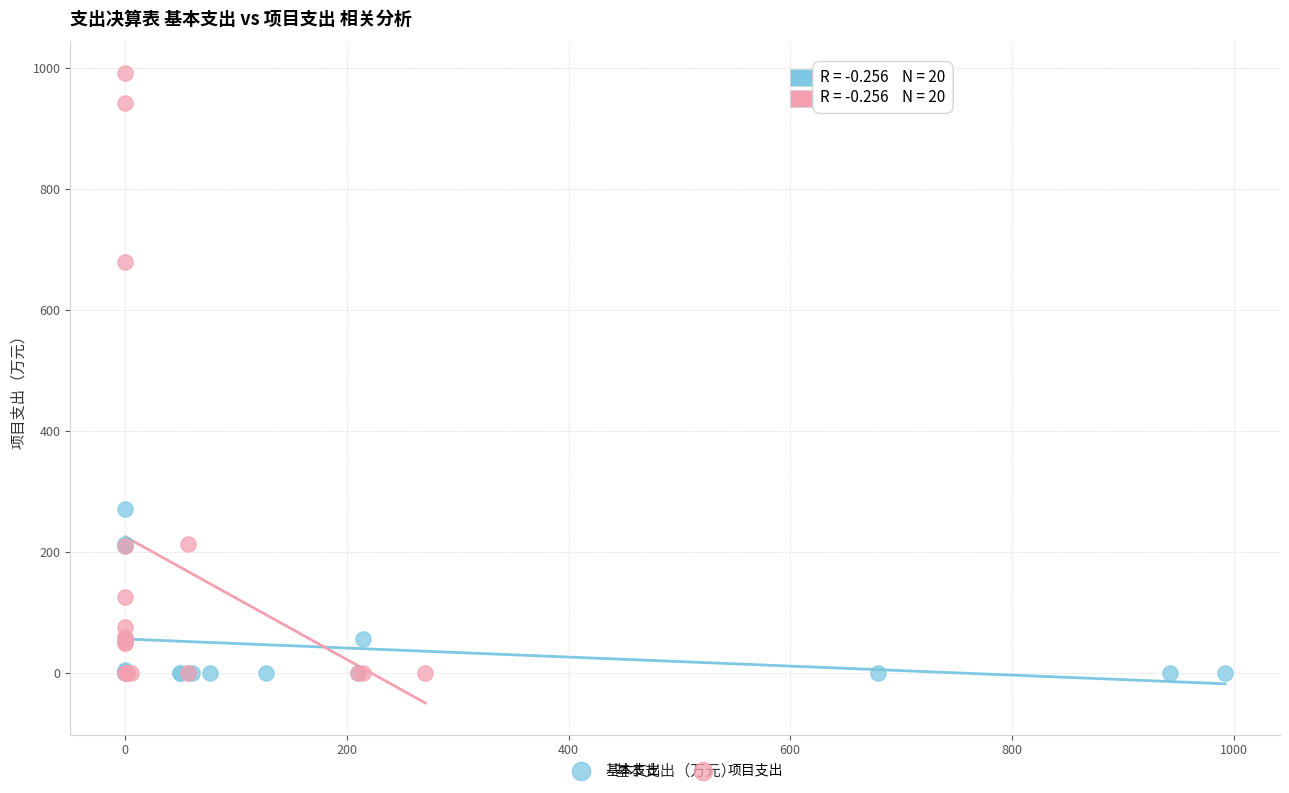

Which series contains the highest Y value?

项目支出